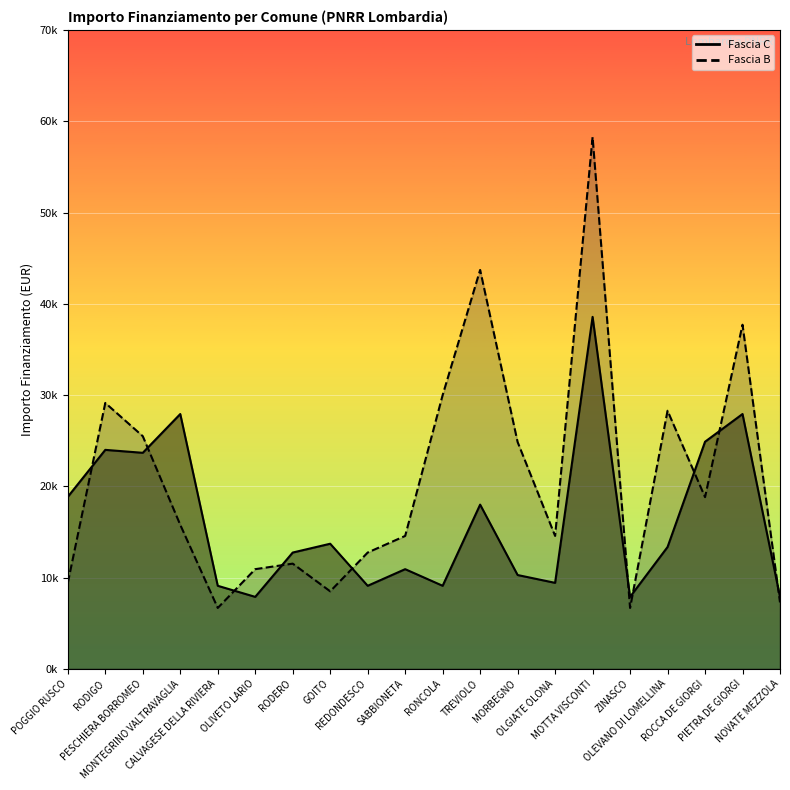

Rank the series by their maximum value, from lowest to highest.

Fascia C, Fascia B